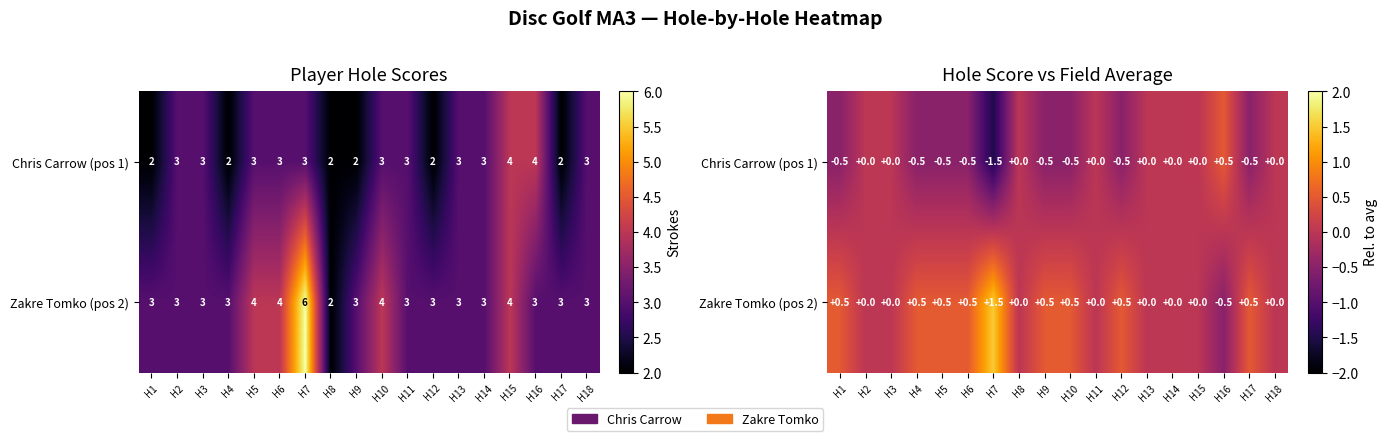

Which category has the highest value in the Zakre Tomko (pos 2) series?

H7